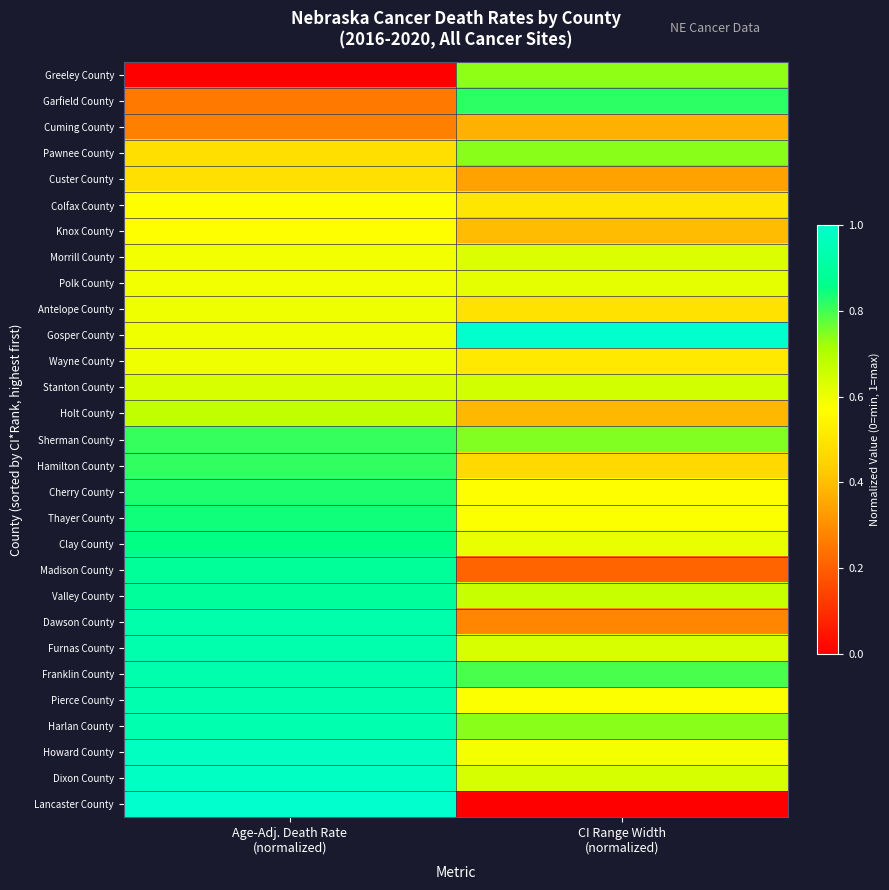

At which category is the sum across all series the highest?

Age-Adj. Death Rate
(normalized)